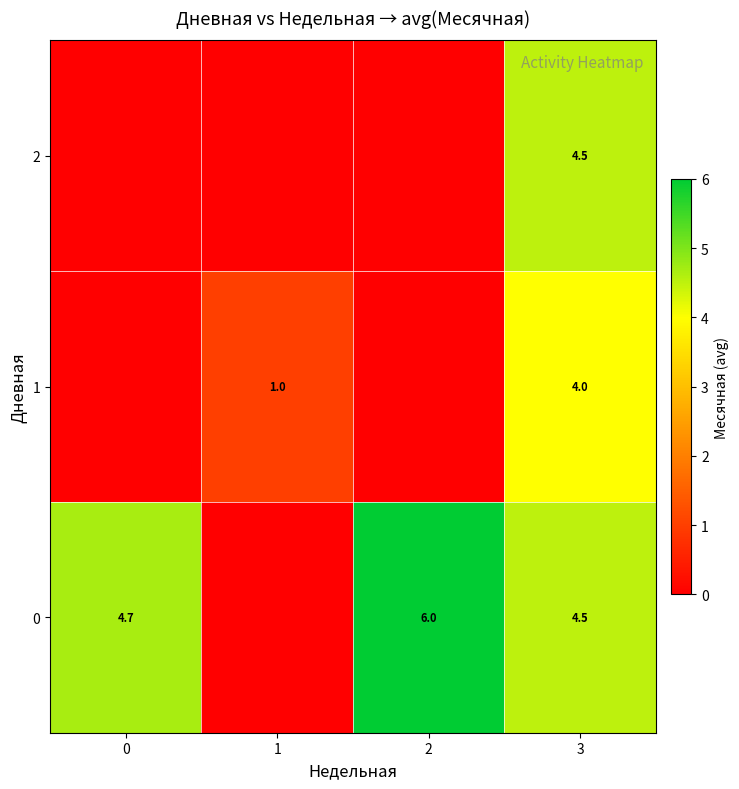

Is it true that 2 equals 2.2 at 3?

False